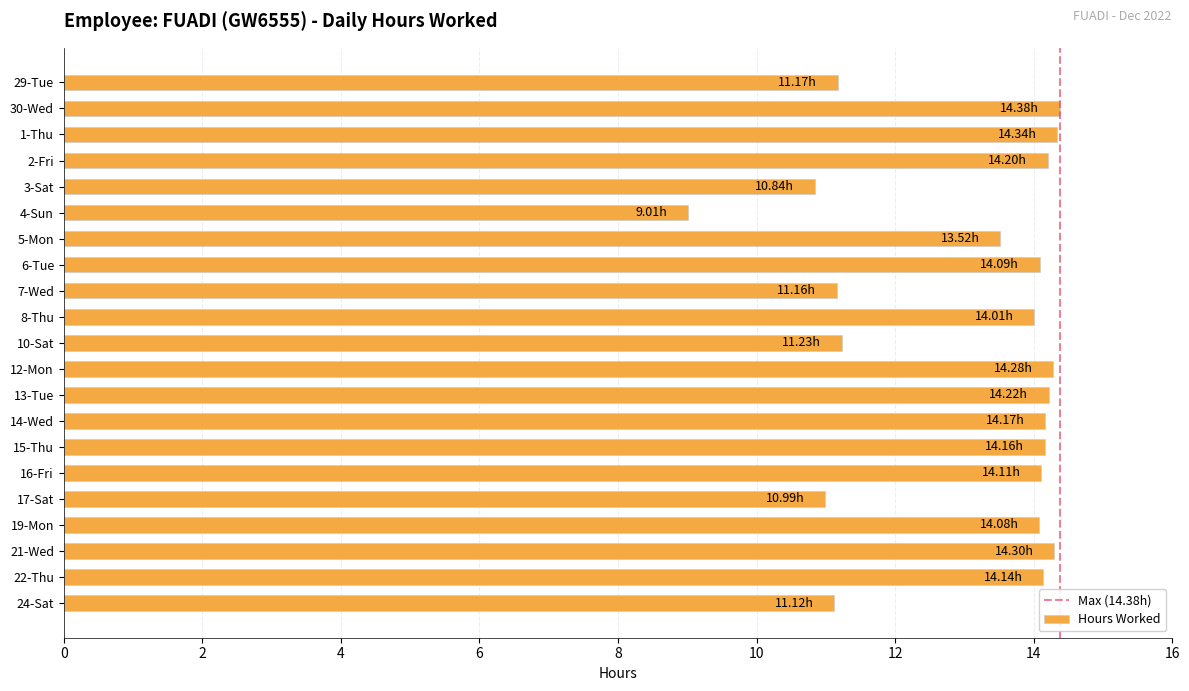

The chart shows a value of 14.1 at 16-Fri. True or false?

True